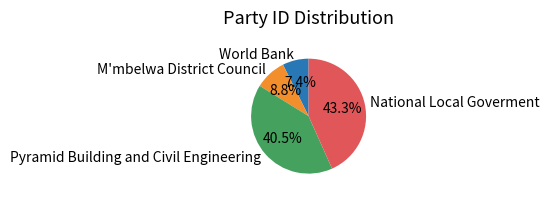

To the nearest percent, what is the difference between the Pyramid Building and Civil Engineering and World Bank slice percentages?

33%